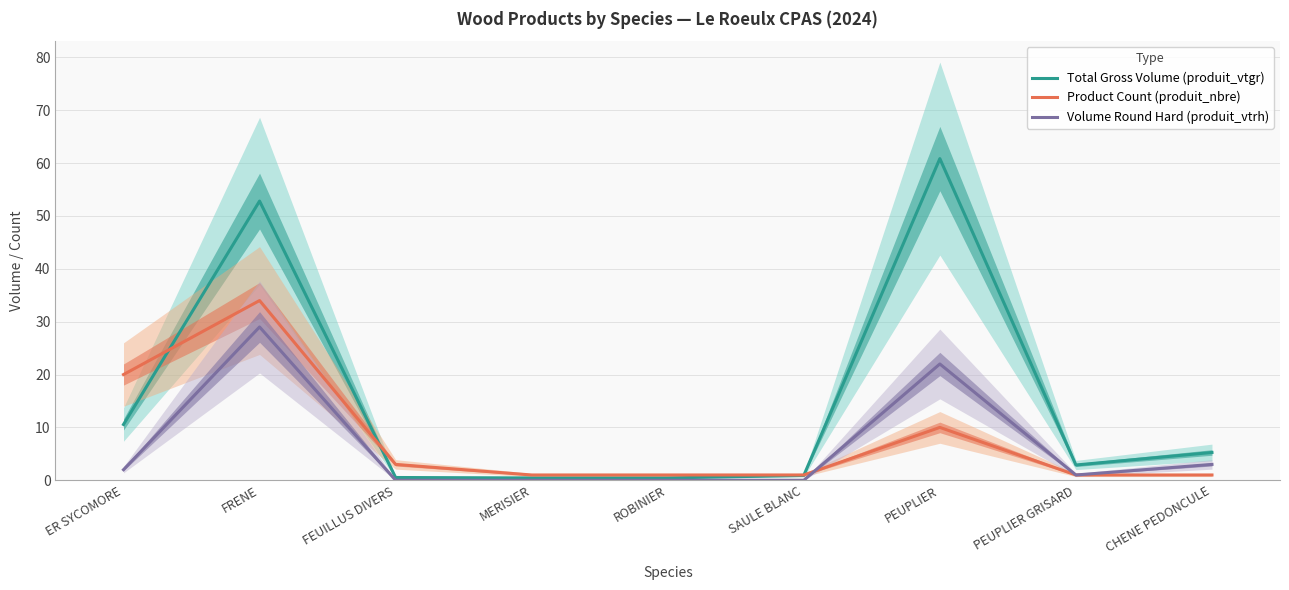

In Total Gross Volume (produit_vtgr), how many points are higher than both neighbors (excluding endpoints)?

2